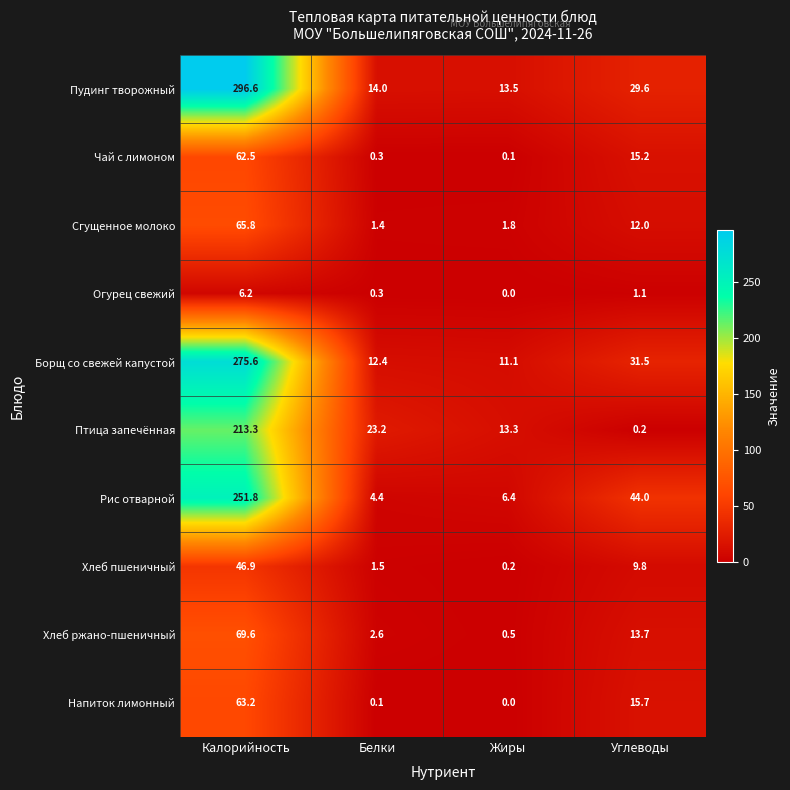

Is it true that Огурец свежий equals 3.5 at Жиры?

False